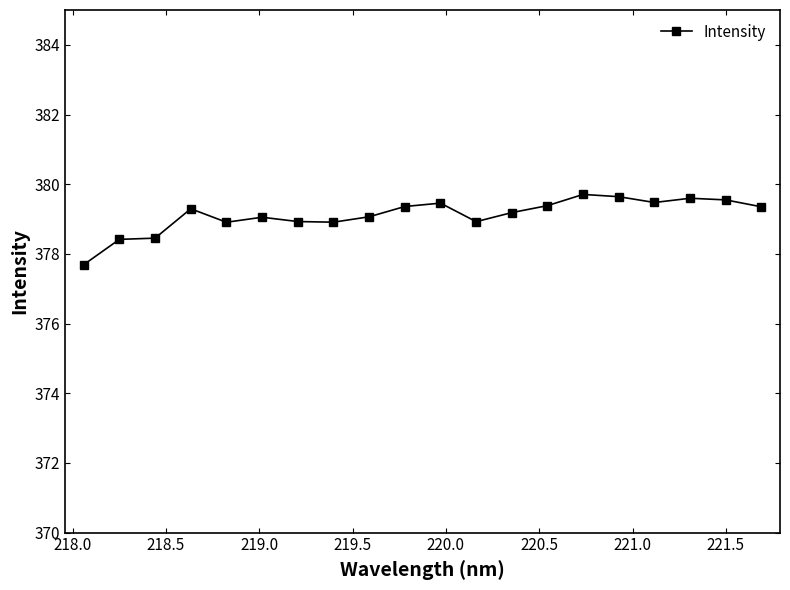

What is the value of the 15th point from the left?

379.7